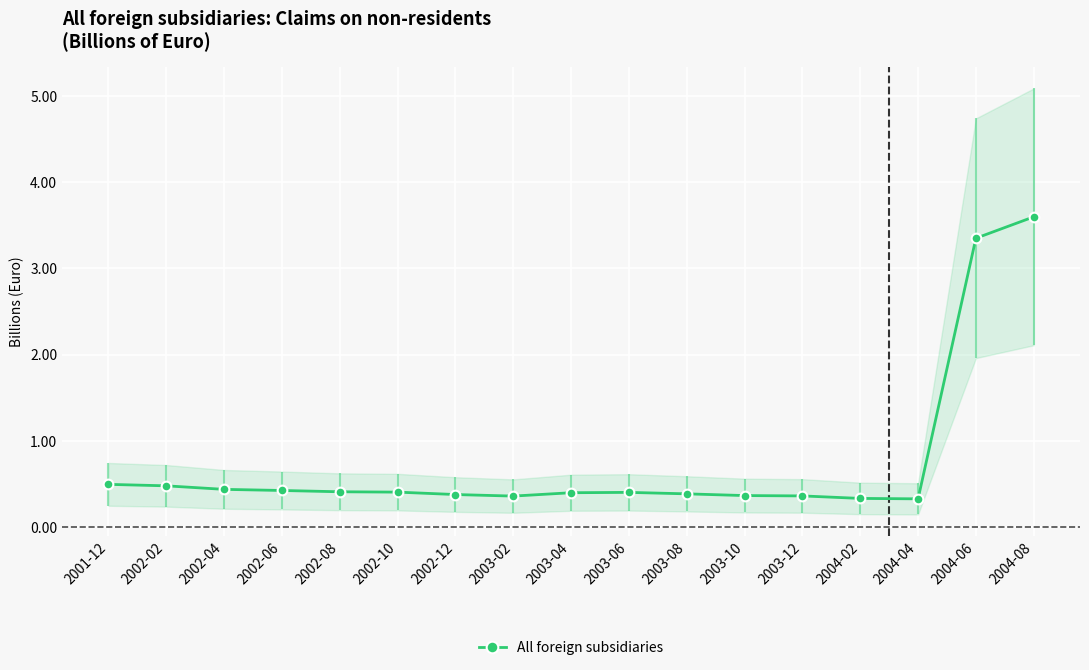

What is the change in value from 2003-04 to 2004-06?

+3.0